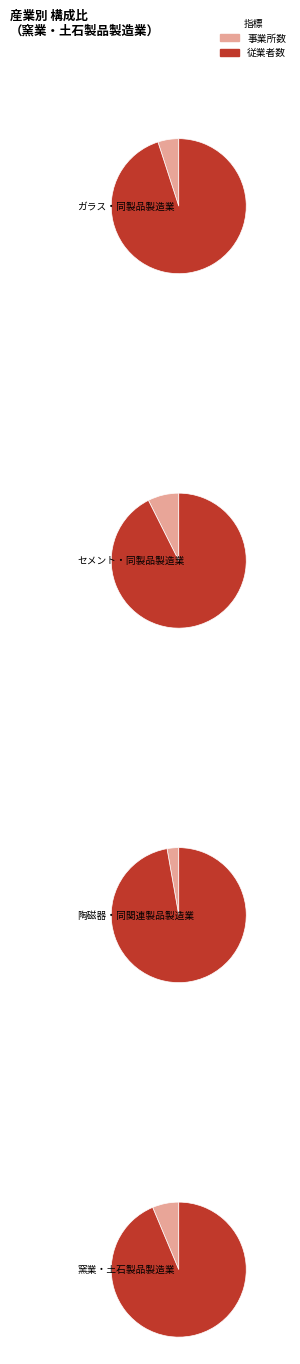

Between ガラス・同製品製造業 and 窯業・土石製品製造業, which is larger?

窯業・土石製品製造業